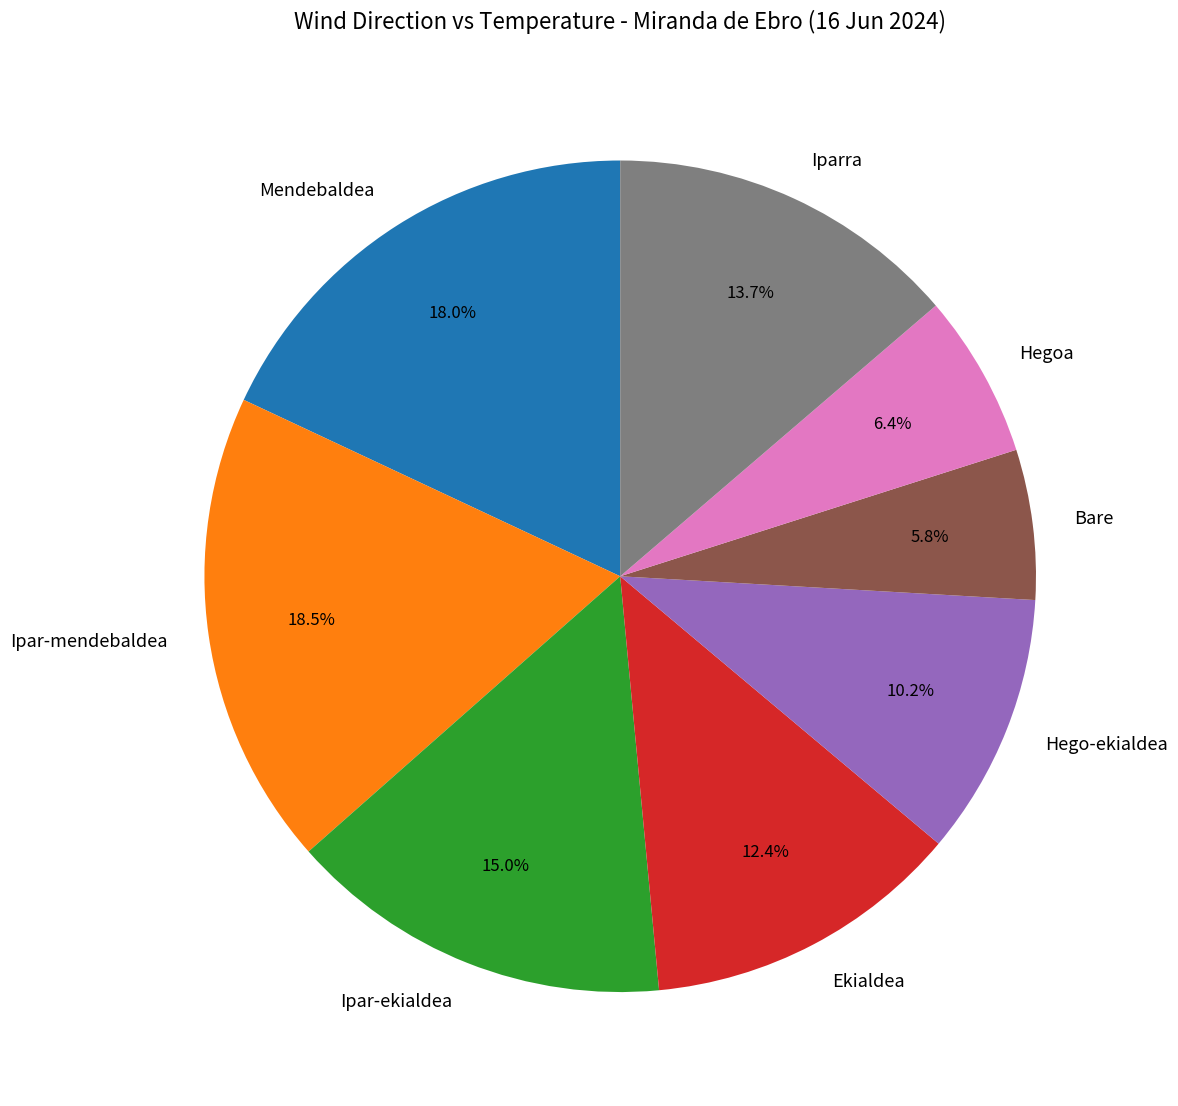

What is the smallest slice in the pie chart?

Bare